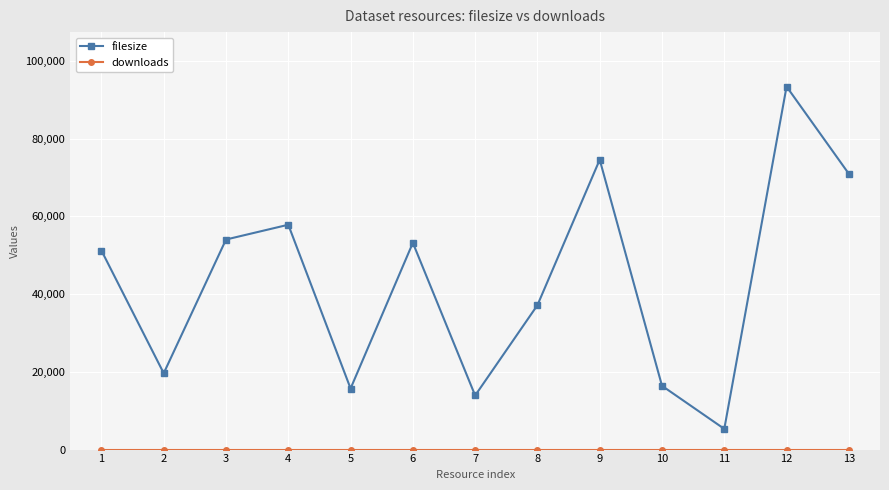

At how many categories does at least one series exceed 63135?

3